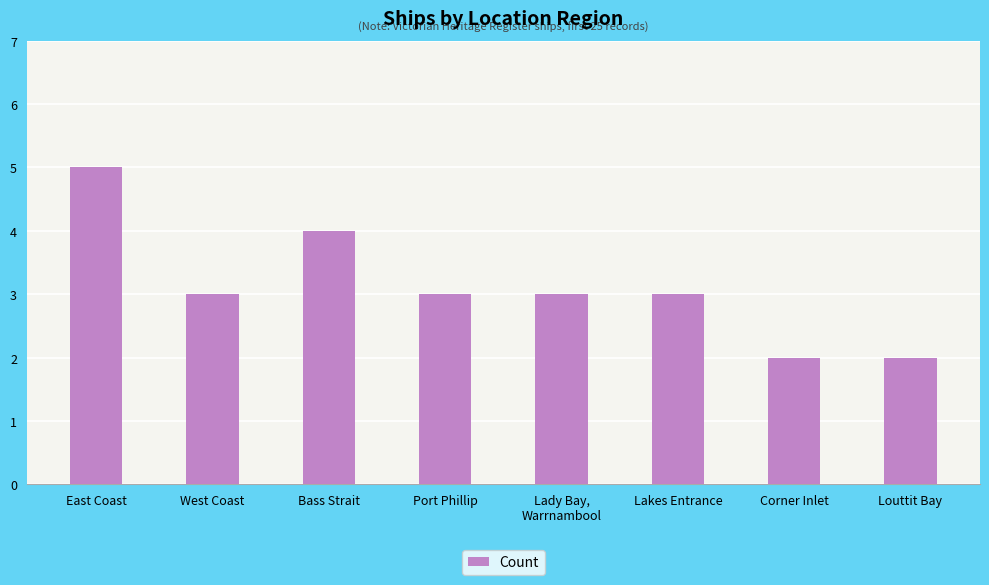

Reading left to right, list all the values displayed in this chart.

East Coast=5	West Coast=3	Bass Strait=4	Port Phillip=3	Lady Bay,
Warrnambool=3	Lakes Entrance=3	Corner Inlet=2	Louttit Bay=2